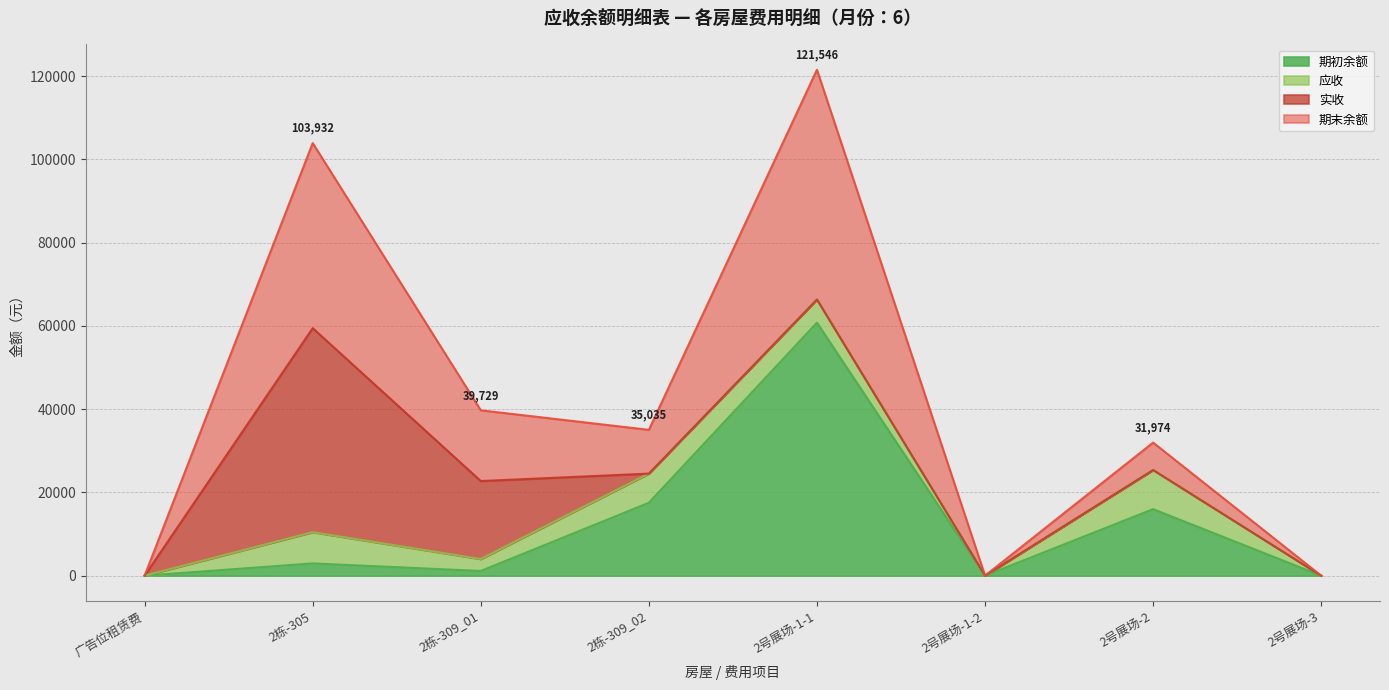

What is the difference between the 期末余额 values at 2栋-309_01 and 广告位租赁费?

39729.3